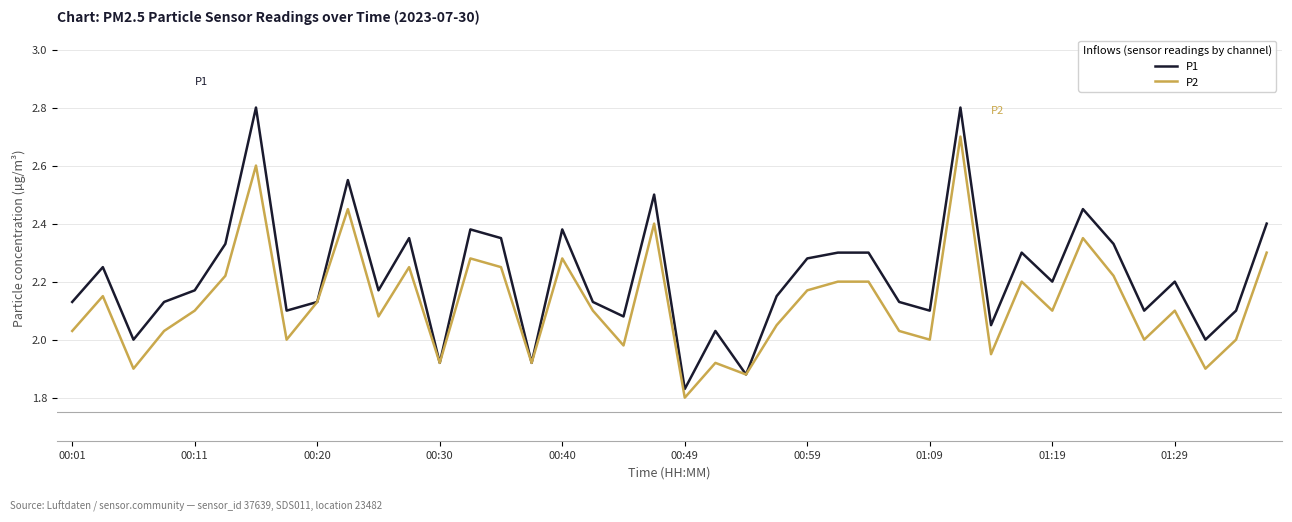

Rank the series by their maximum value, from highest to lowest.

P1, P2